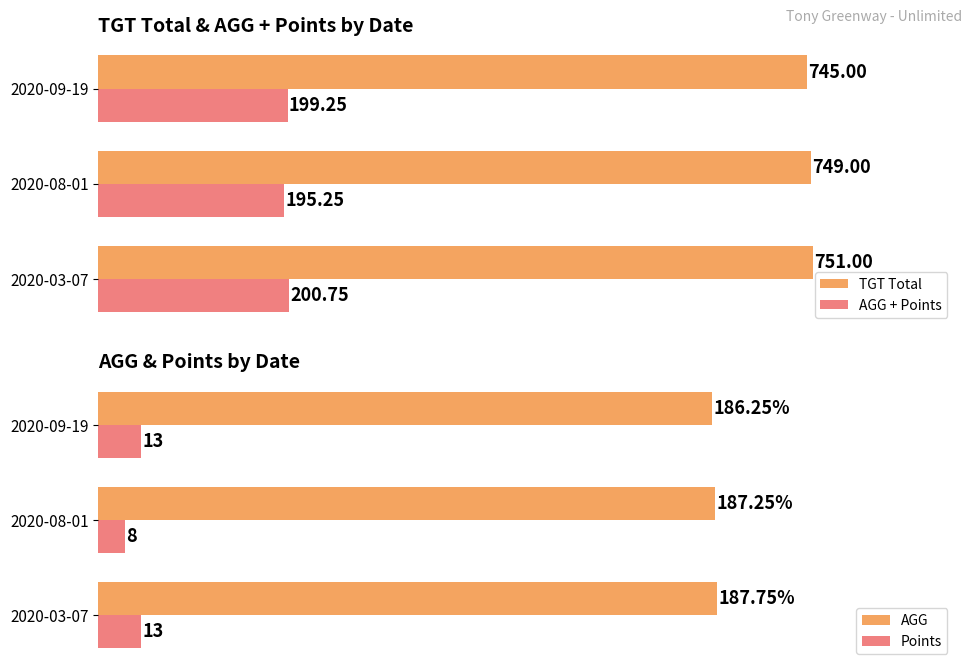

Rank the series at 100 from highest to lowest value.

TGT Total, AGG + Points, AGG, Points